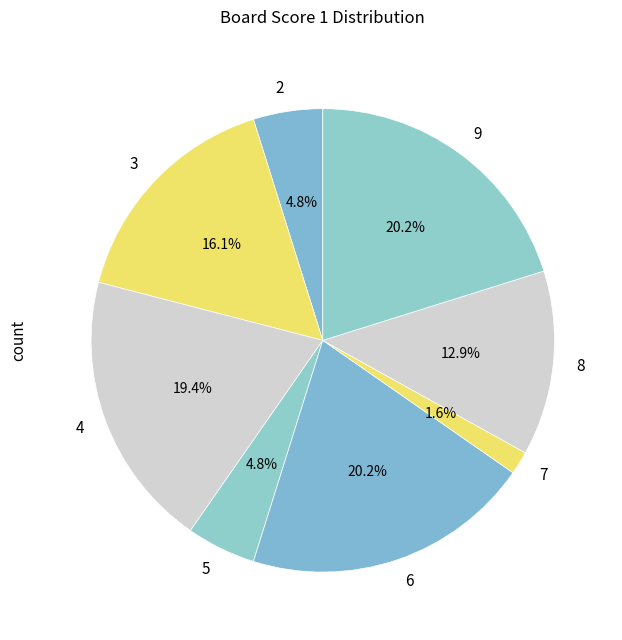

True or false: 8 accounts for 1% of the total.

False